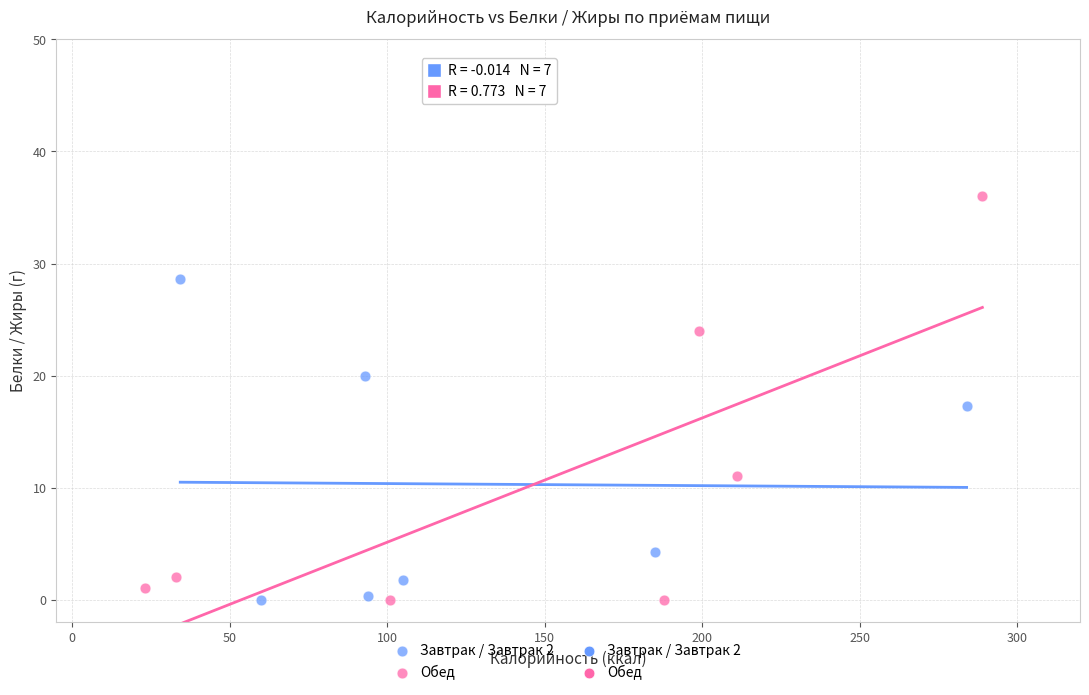

Which series reaches the maximum Y coordinate?

Обед